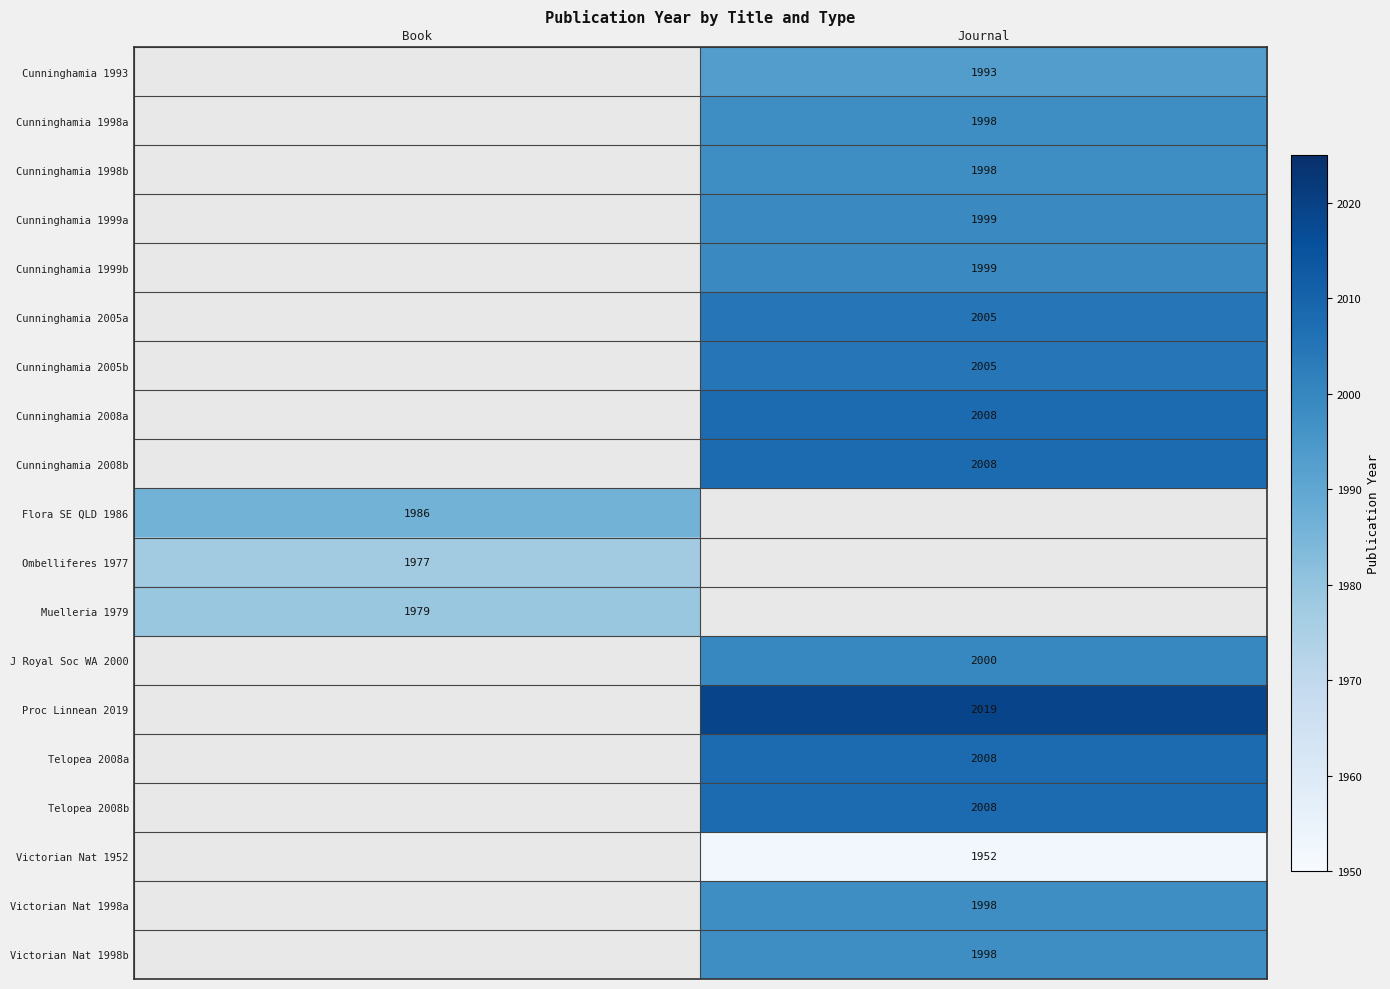

The value of Telopea 2008a at Journal is 3120. True or false?

False